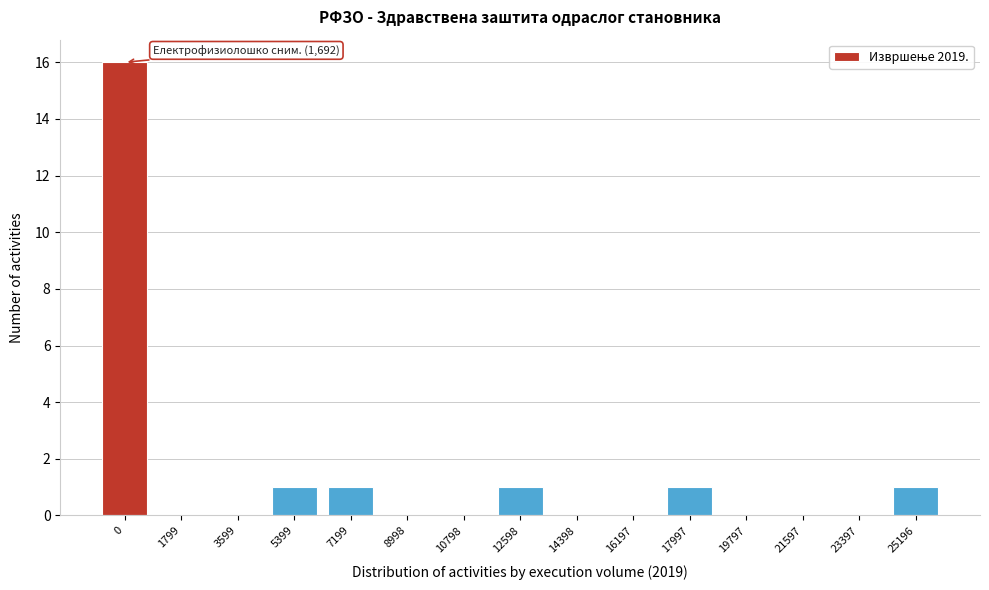

Reading left to right, extract all data points from this chart.

0=16	1799=0	3599=0	5399=1	7199=1	8998=0	10798=0	12598=1	14398=0	16197=0	17997=1	19797=0	21597=0	23397=0	25196=1